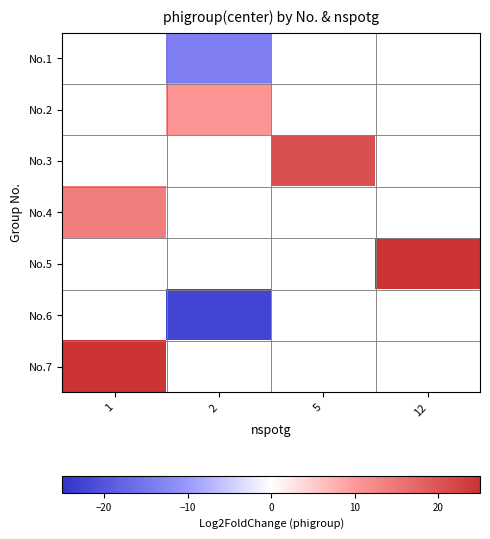

Is the value of row_5 at 5 greater than the value of row_1 at 12?

No